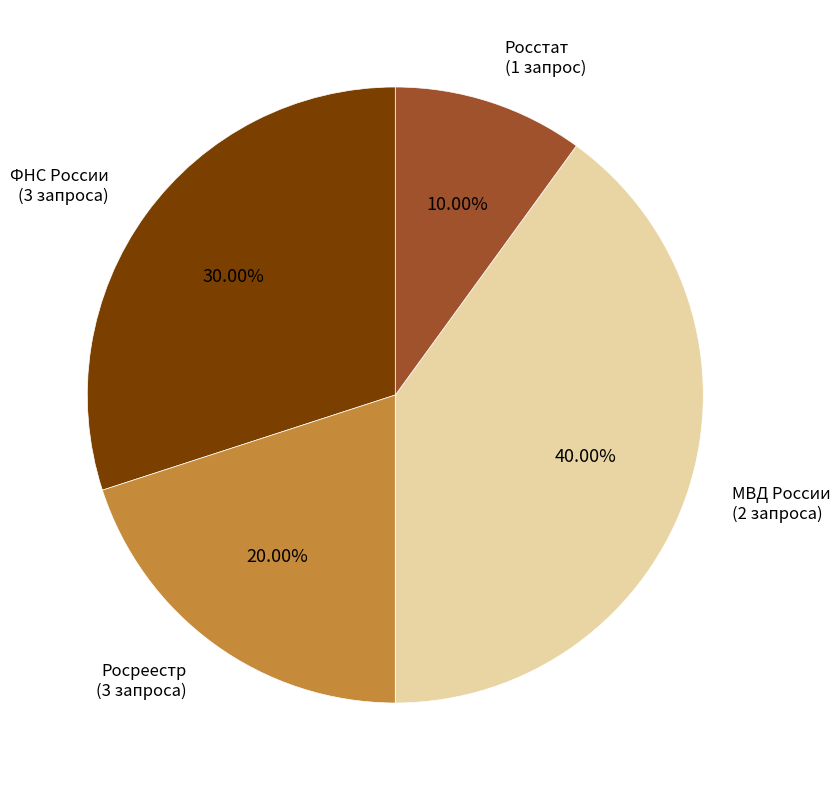

Is there a majority slice in this chart?

No